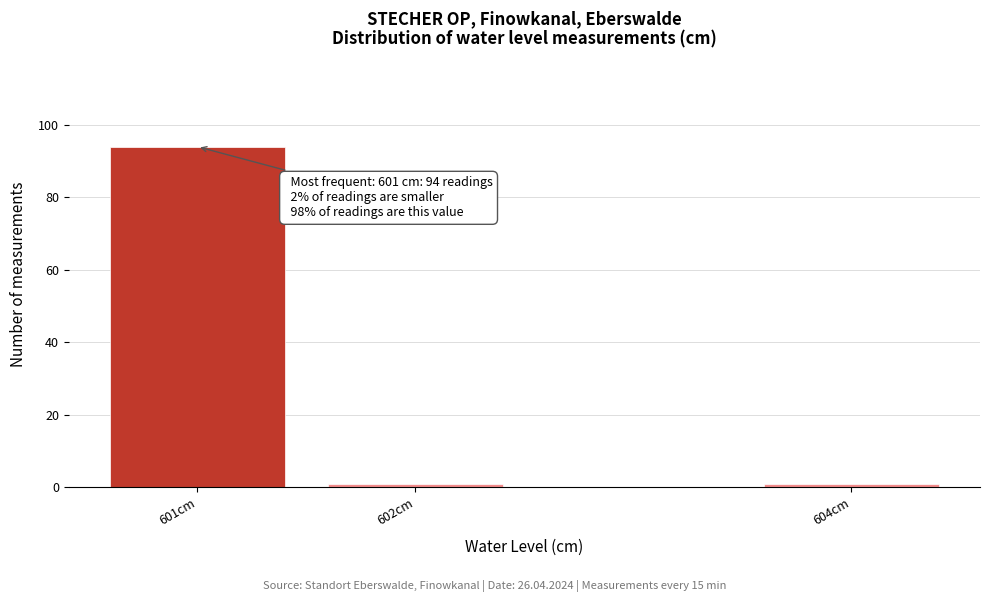

Reading left to right, transcribe all the data shown in this chart.

601cm=94	602cm=1	604cm=1